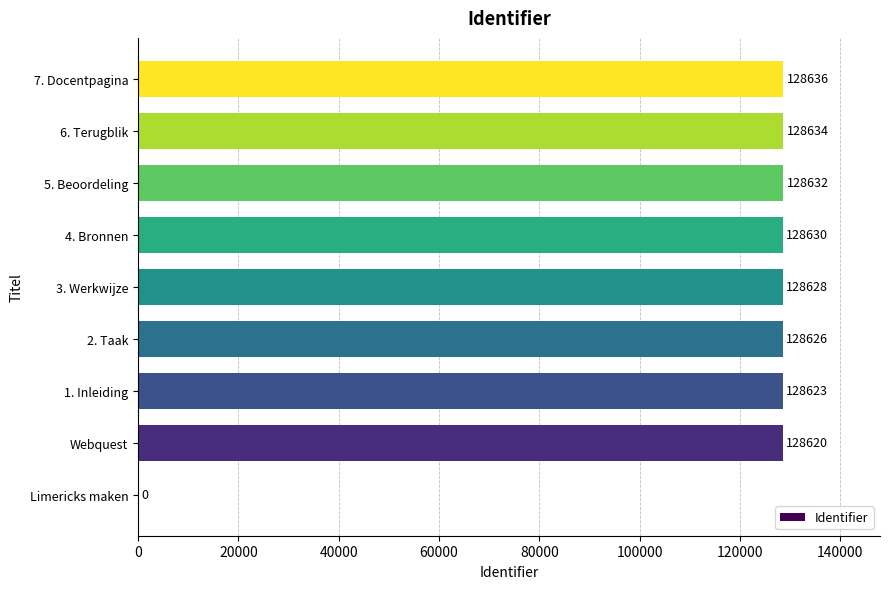

Where is the data nearest to the value 64318?

Webquest